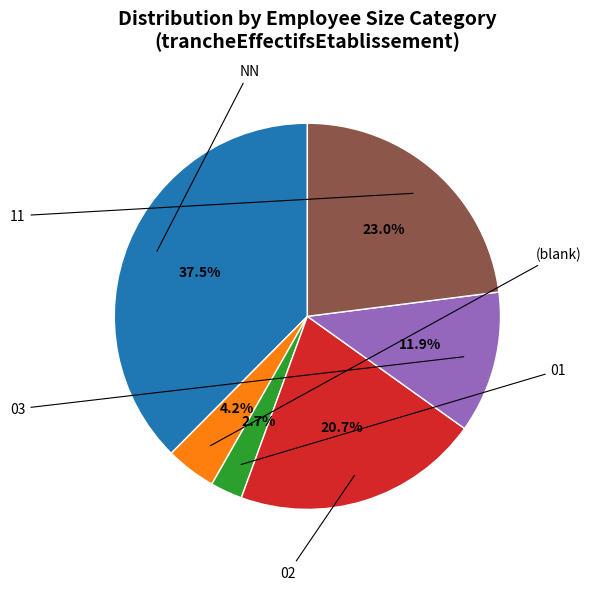

Is there any slice that represents more than half of the pie?

No